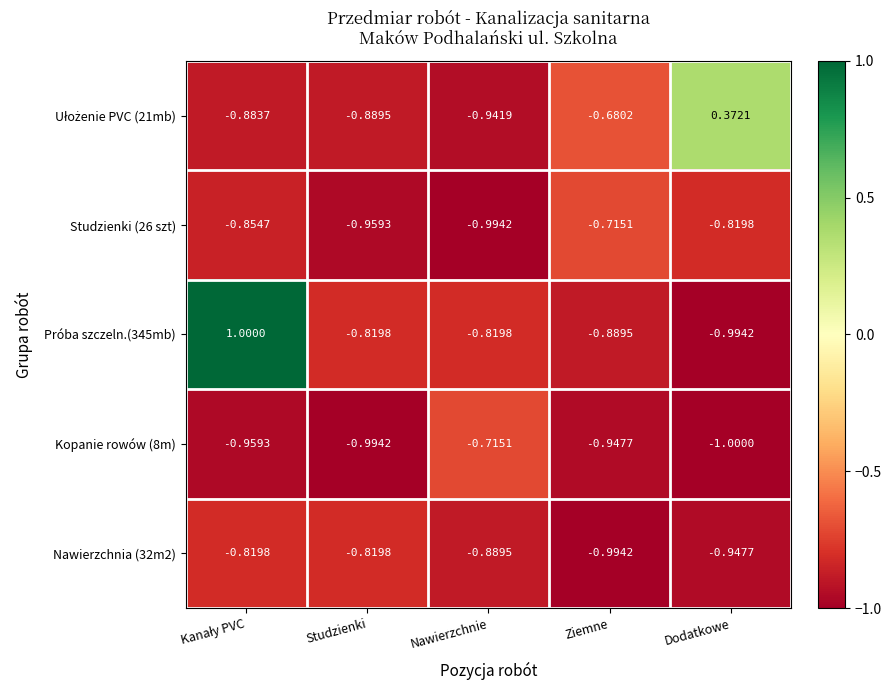

Is the value of Kopanie rowów (8m) at Ziemne greater than the value of Nawierzchnia (32m2) at Nawierzchnie?

No